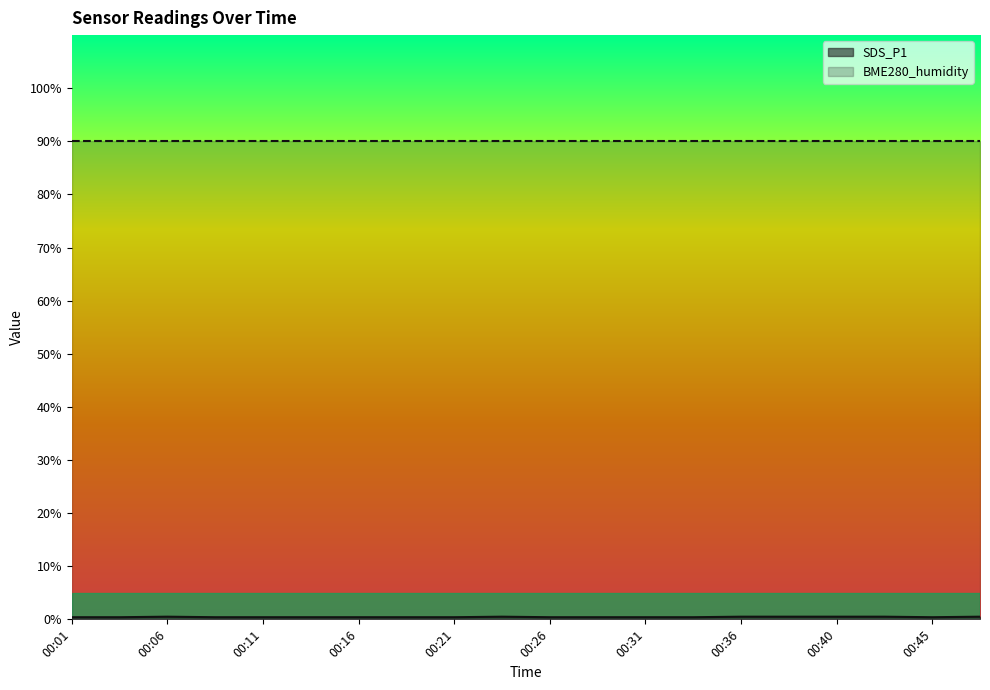

What is the value of the 13th point from the left?

0.4